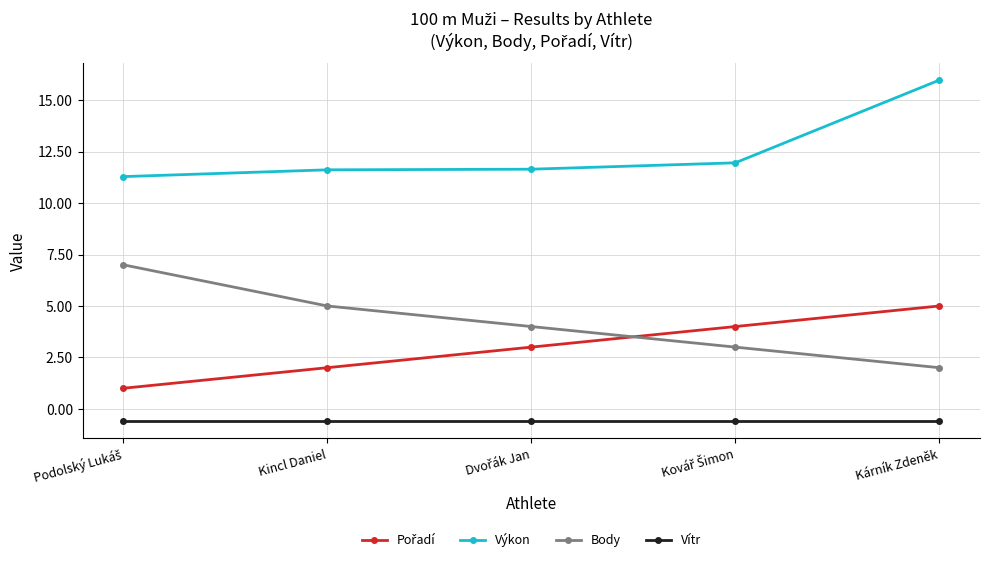

Count the number of data series in this chart.

4